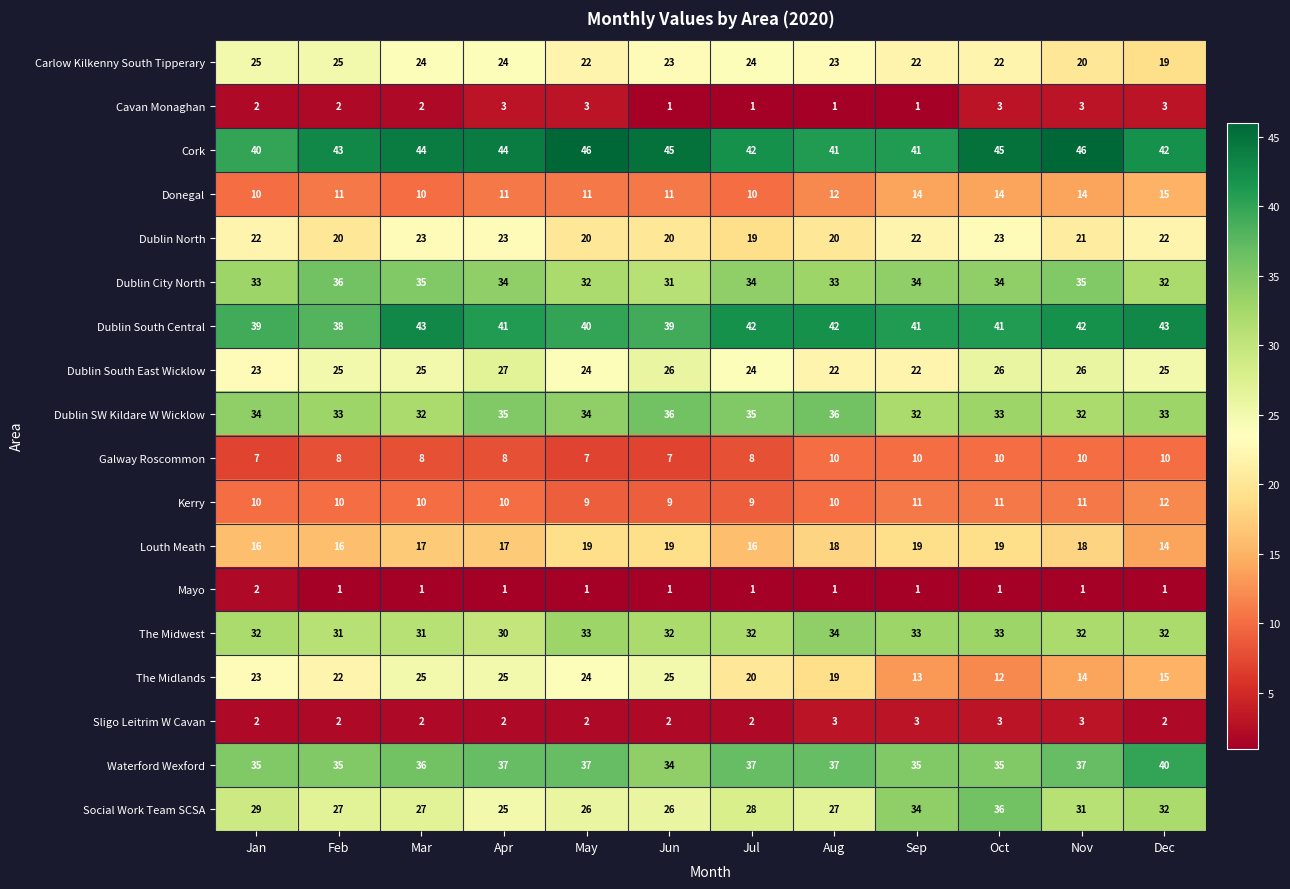

Which series has the widest spread of values?

The Midlands